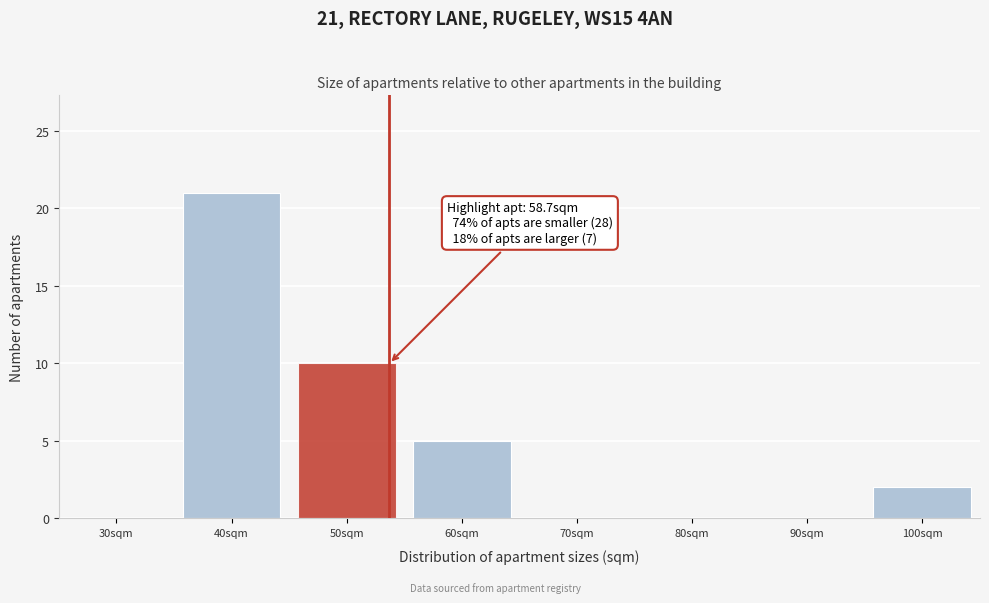

Reading left to right, transcribe all the data shown in this chart.

30sqm=0	40sqm=21	50sqm=10	60sqm=5	70sqm=0	80sqm=0	90sqm=0	100sqm=2